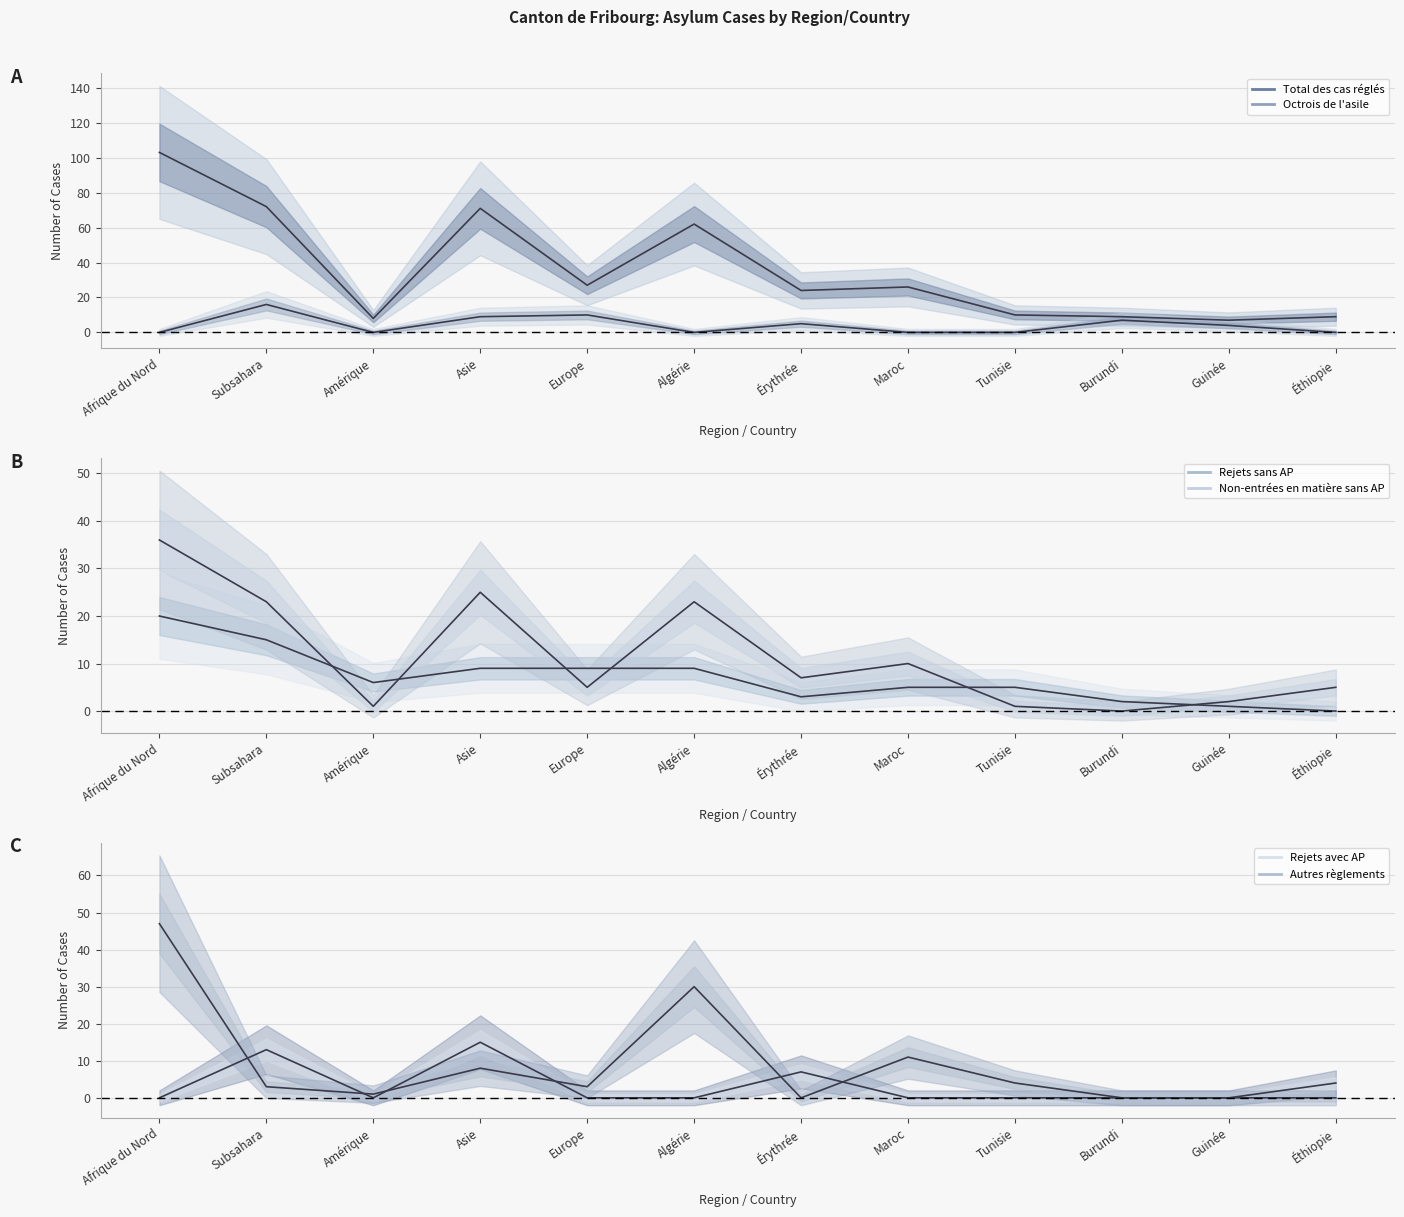

How many data points in Total des cas réglés are less than 26?

6